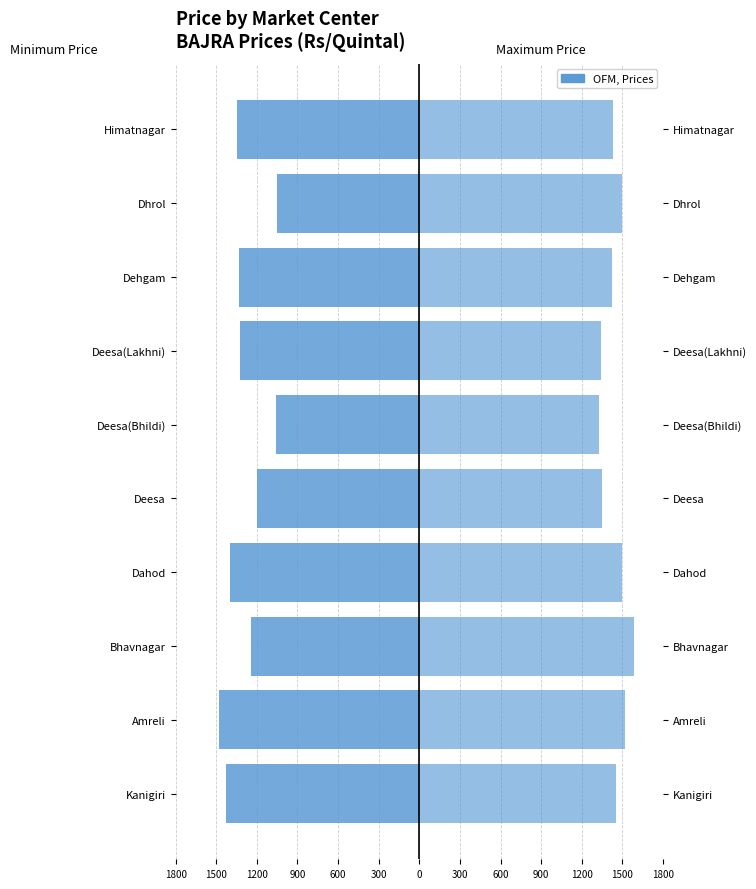

What is the average value of the Minimum Price series?

-1286